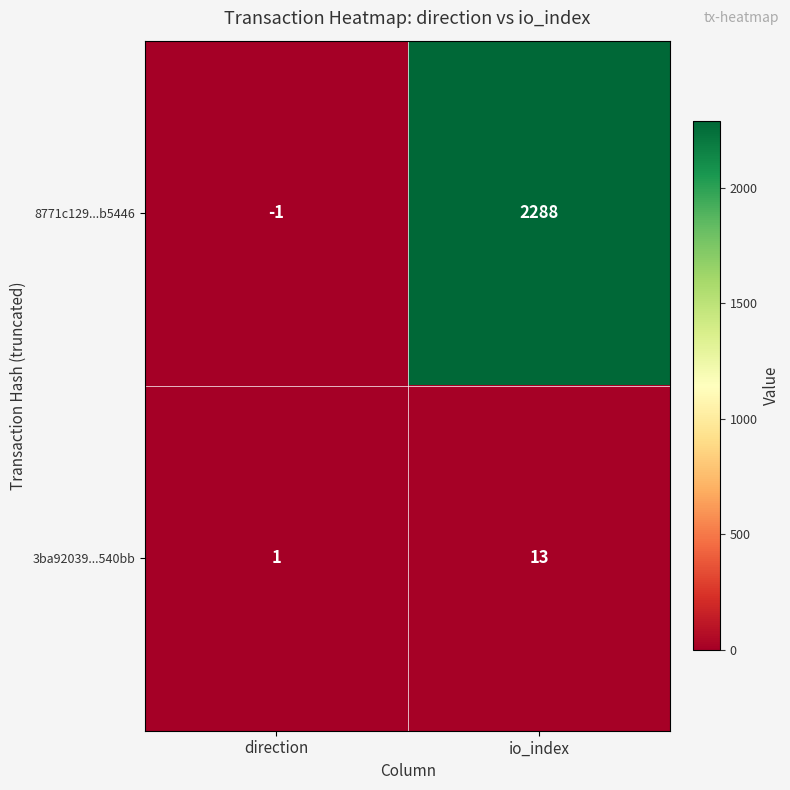

Which series has the largest range (max minus min)?

8771c129...b5446